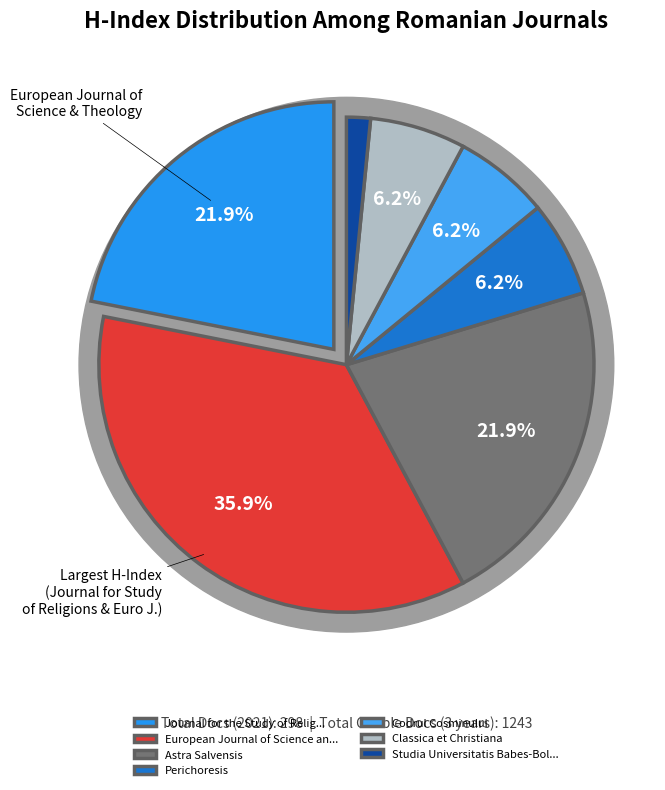

Does Classica et Christiana account for over 50% of the chart?

No